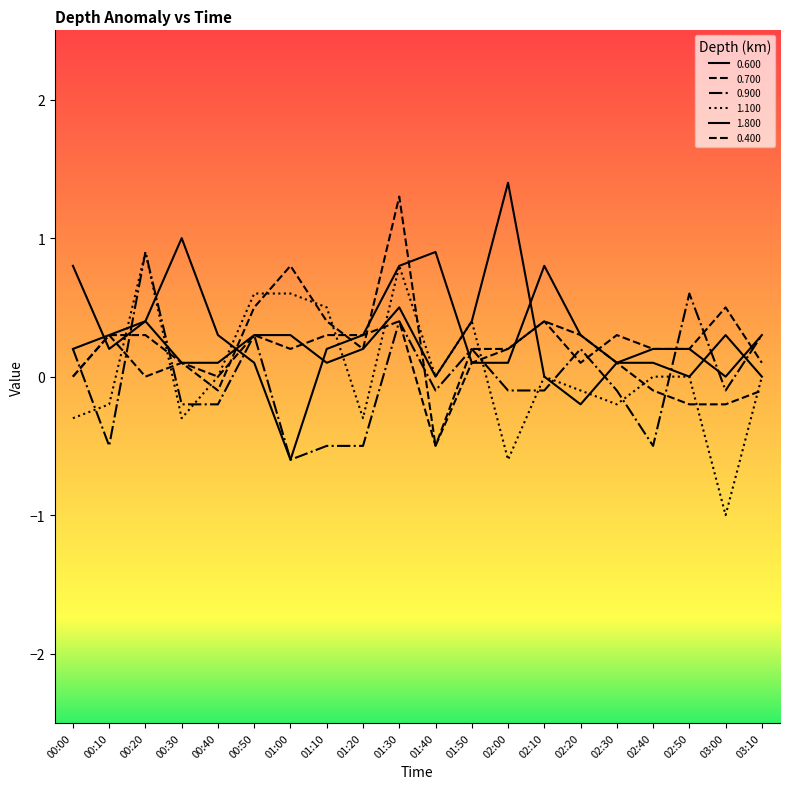

Reading right to left, list all the values displayed in this chart.

0.600: 0.3	-0.0	0.2	0.2	0.1	-0.2	0.0	1.4	0.4	0.0	0.5	0.2	0.1	0.3	0.3	0.1	0.1	0.4	0.3	0.2
0.700: 0.1	0.5	0.2	0.2	0.3	0.1	0.4	0.2	0.2	-0.5	0.4	0.3	0.3	0.2	0.3	0.0	0.1	0.3	0.3	0.0
0.900: 0.3	-0.1	0.6	-0.5	-0.1	0.2	-0.1	-0.1	0.2	-0.1	0.4	-0.5	-0.5	-0.6	0.3	-0.2	-0.2	0.9	-0.5	0.2
1.100: -0.0	-1.0	-0.0	-0.0	-0.2	-0.1	0.0	-0.6	0.4	0.0	0.8	-0.3	0.5	0.6	0.6	-0.0	-0.3	0.9	-0.2	-0.3
1.800: -0.0	0.3	-0.0	0.1	0.1	0.3	0.8	0.1	0.1	0.9	0.8	0.3	0.2	-0.6	0.1	0.3	1.0	0.4	0.2	0.8
0.400: -0.1	-0.2	-0.2	-0.1	0.1	0.3	0.4	0.2	0.1	-0.5	1.3	0.2	0.4	0.8	0.5	-0.1	0.1	0.0	0.3	0.0